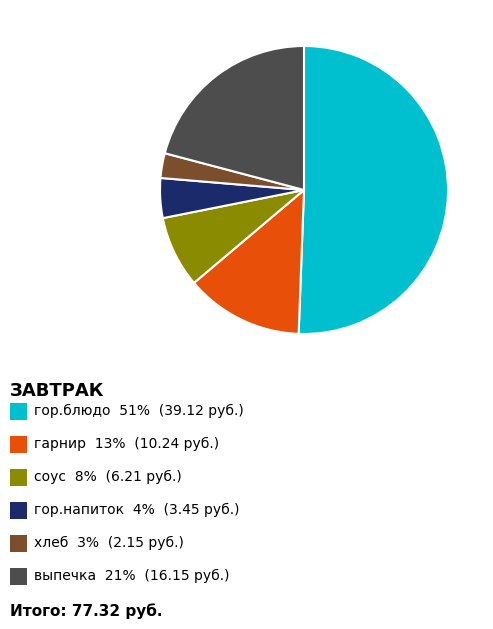

Is there a majority slice in this chart?

Yes